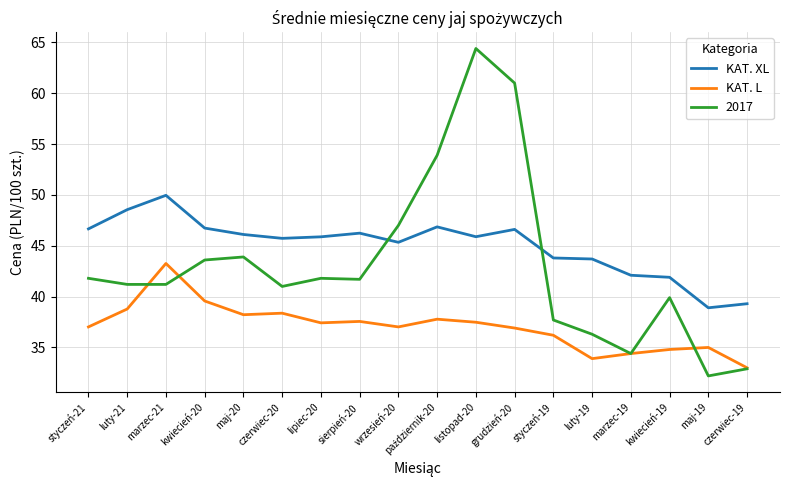

How many distinct data groups are displayed?

3